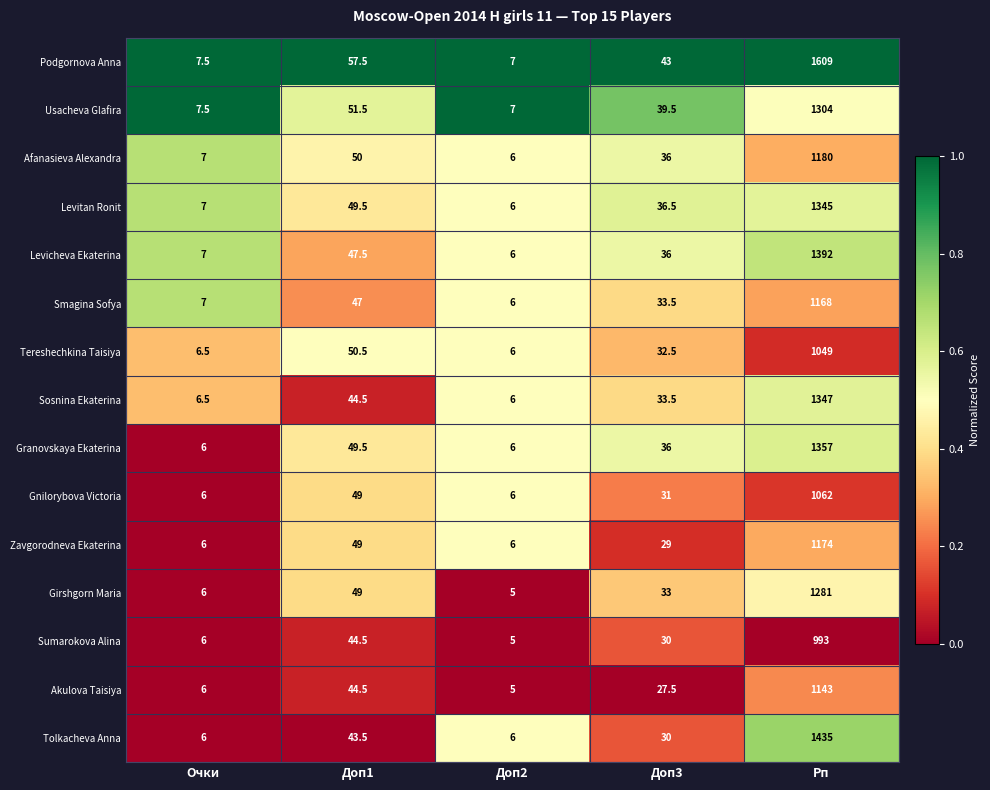

The value of Levitan Ronit at Очки is 7.0. True or false?

True